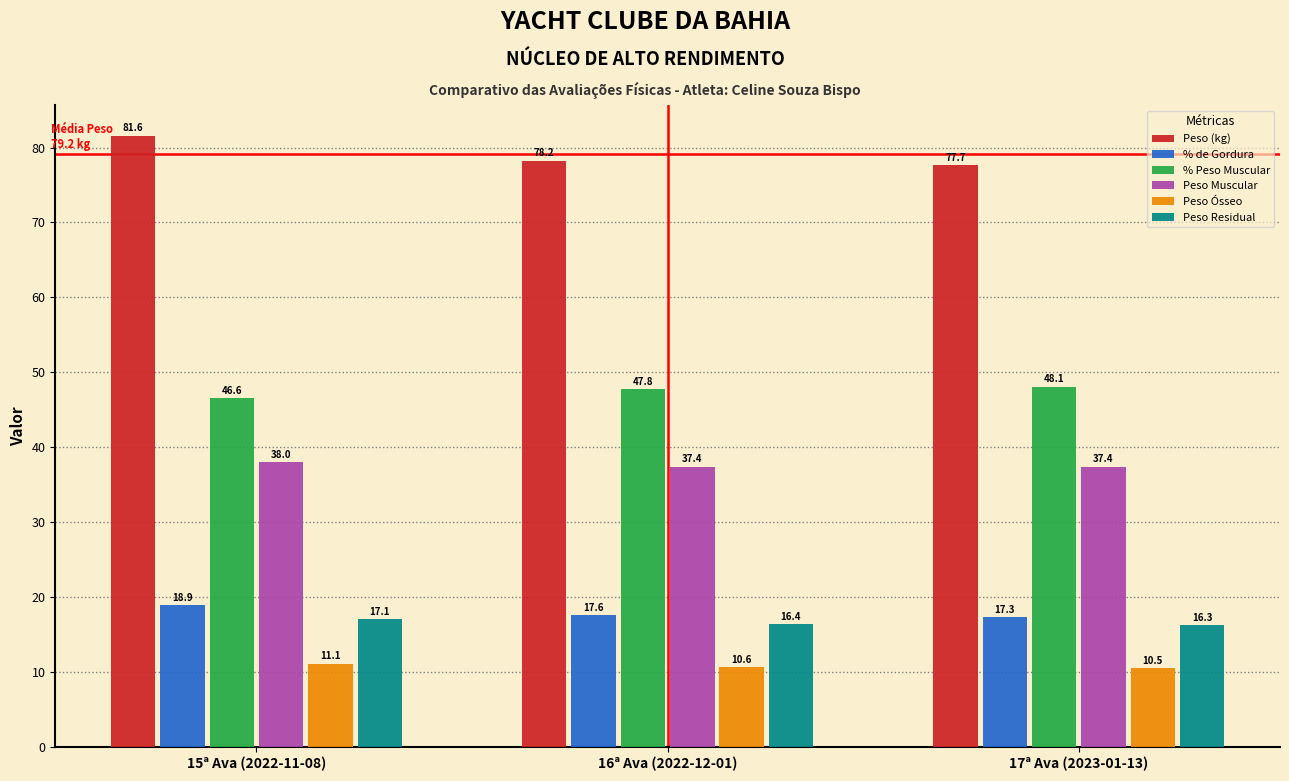

True or false: Peso Muscular has a value of 38.0 at 15ª Ava (2022-11-08).

True